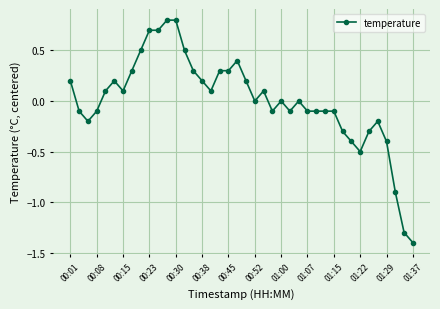

What is the greatest value displayed?

0.8